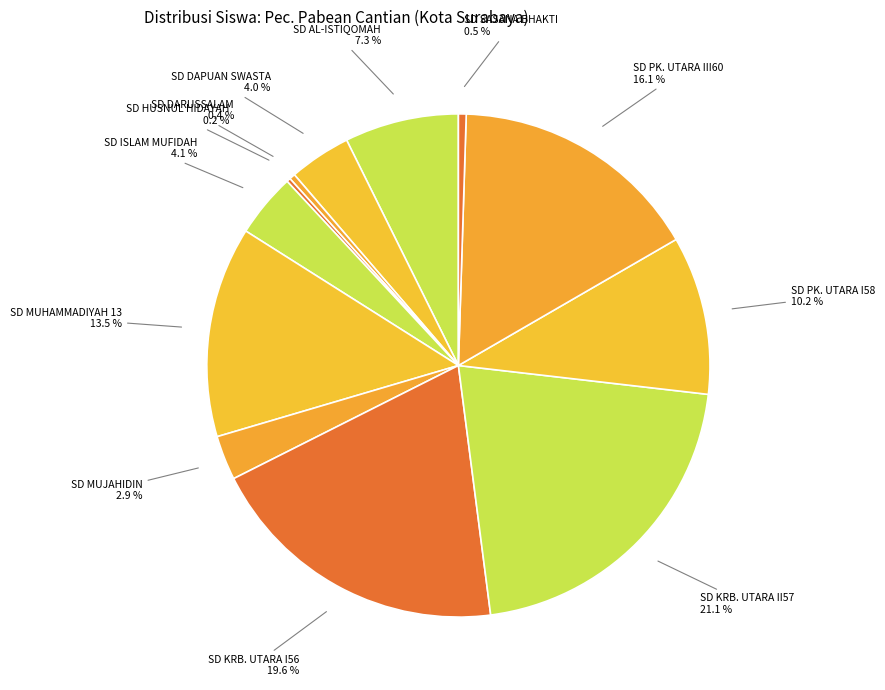

Do SD DAPUAN SWASTA and SD PK. UTARA III60 together represent more than half of the pie?

No